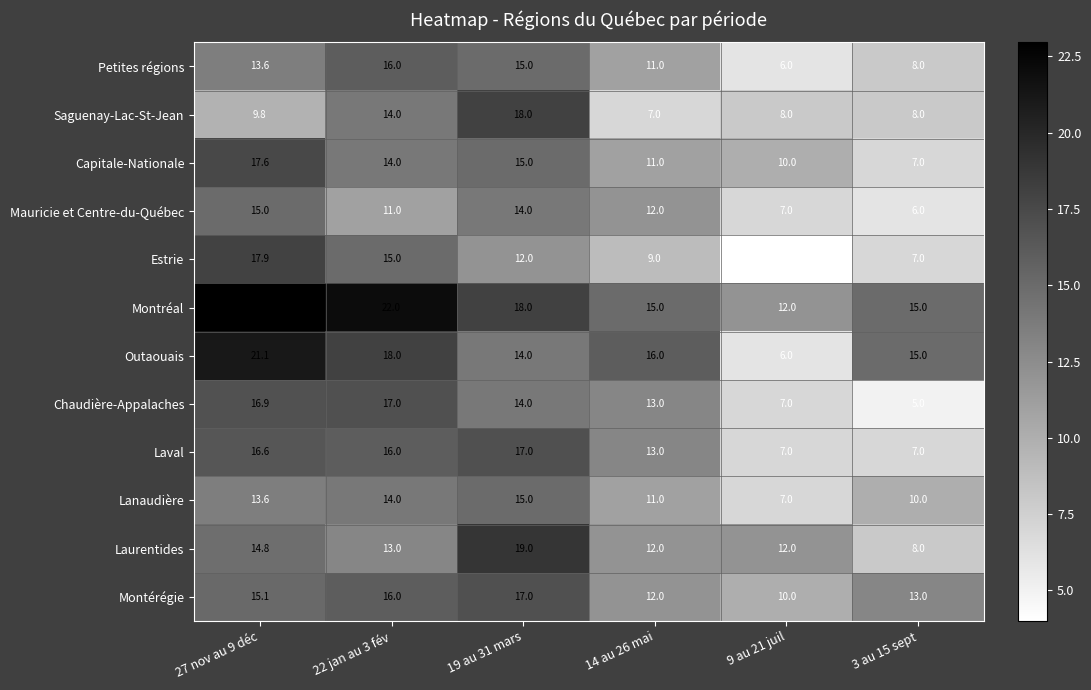

Rank the categories by Capitale-Nationale value from highest to lowest.

27 nov au 9 déc, 19 au 31 mars, 22 jan au 3 fév, 14 au 26 mai, 9 au 21 juil, 3 au 15 sept